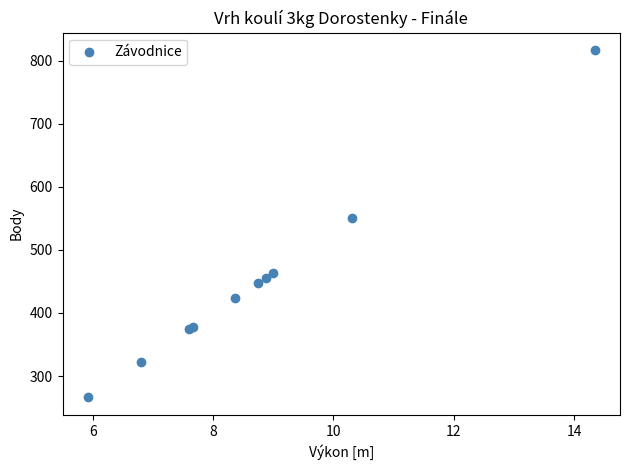

What Y value in the scatter plot is closest to 541?

550